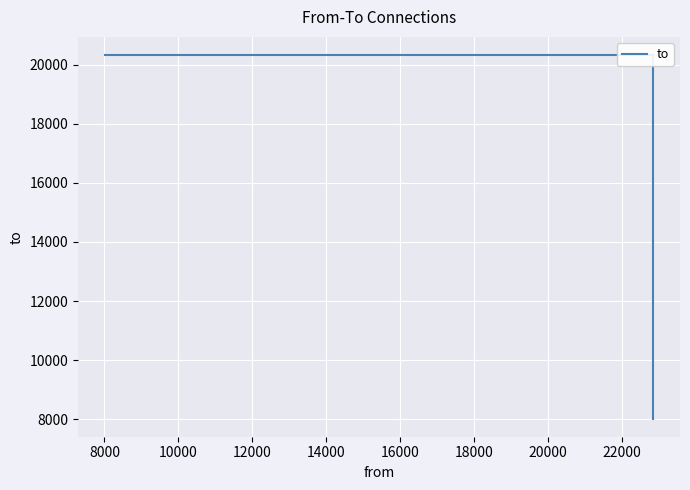

What is the value of the 2nd point from the left?

20324